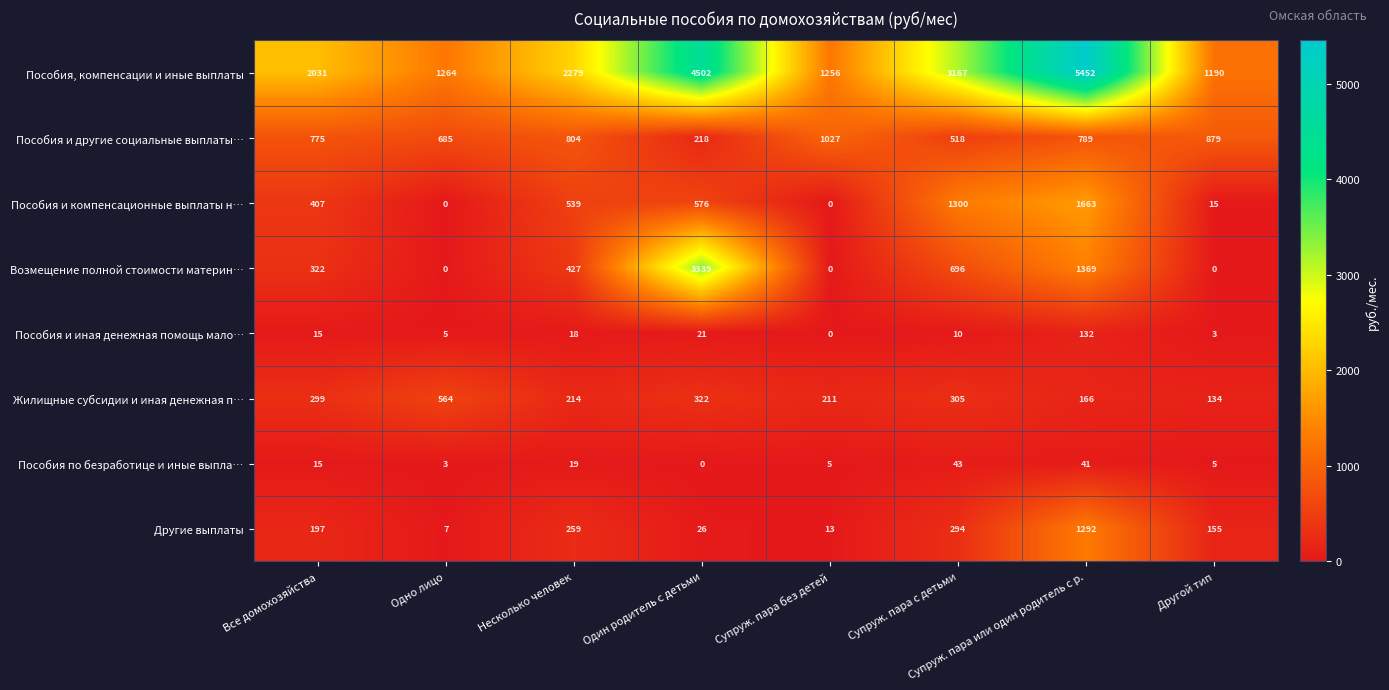

Rank the series by their maximum value, from lowest to highest.

Пособия по безработице и иные выпла…, Пособия и иная денежная помощь мало…, Жилищные субсидии и иная денежная п…, Пособия и другие социальные выплаты…, Другие выплаты, Пособия и компенсационные выплаты н…, Возмещение полной стоимости материн…, Пособия, компенсации и иные выплаты